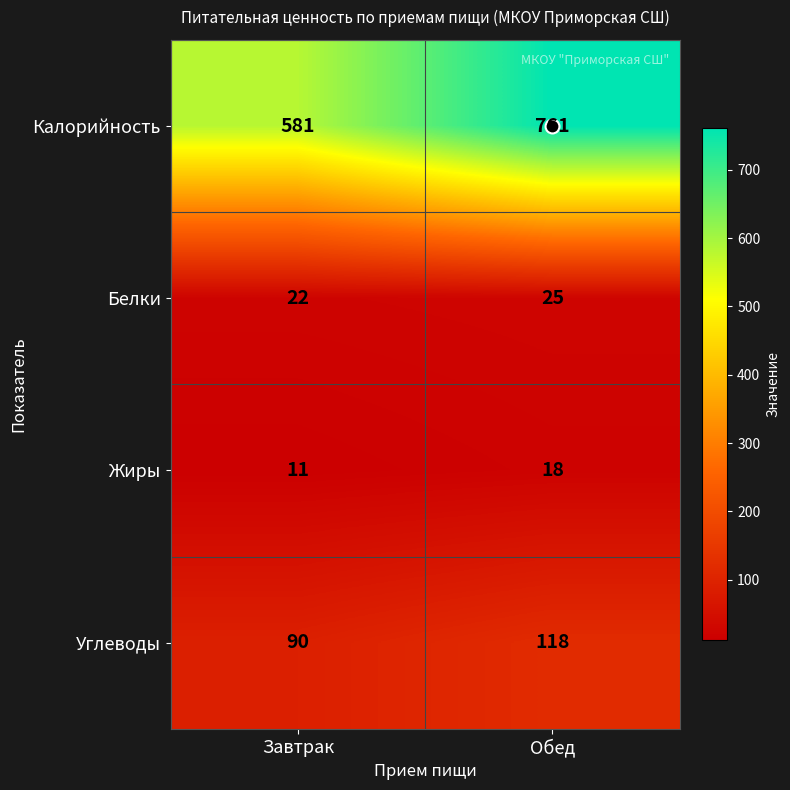

True or false: Белки has a value of 22 at Завтрак.

True